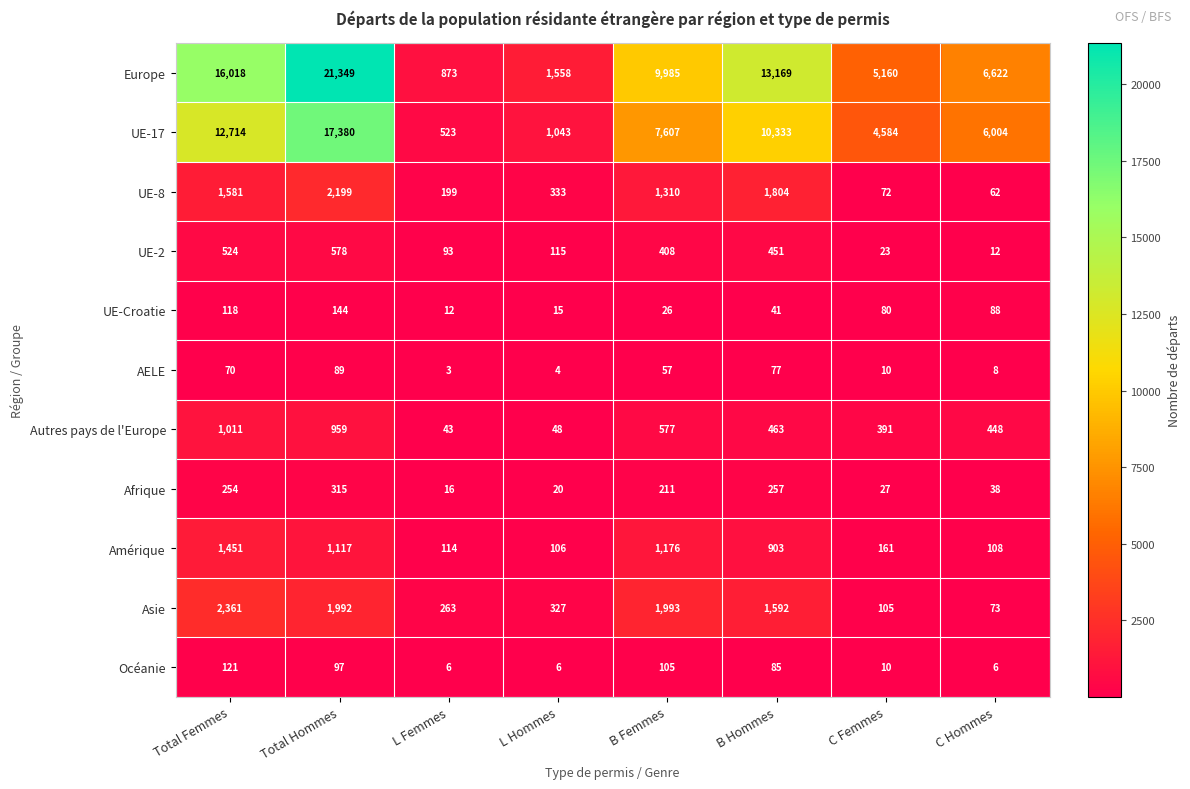

Which series has the largest total across all categories?

Europe